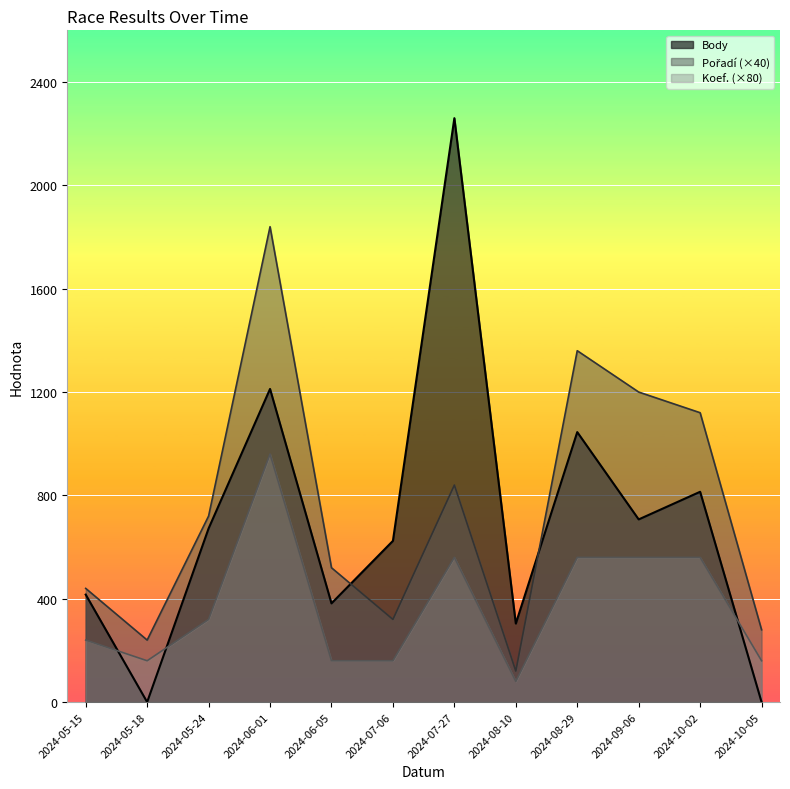

How many categories are shown in the chart?

12